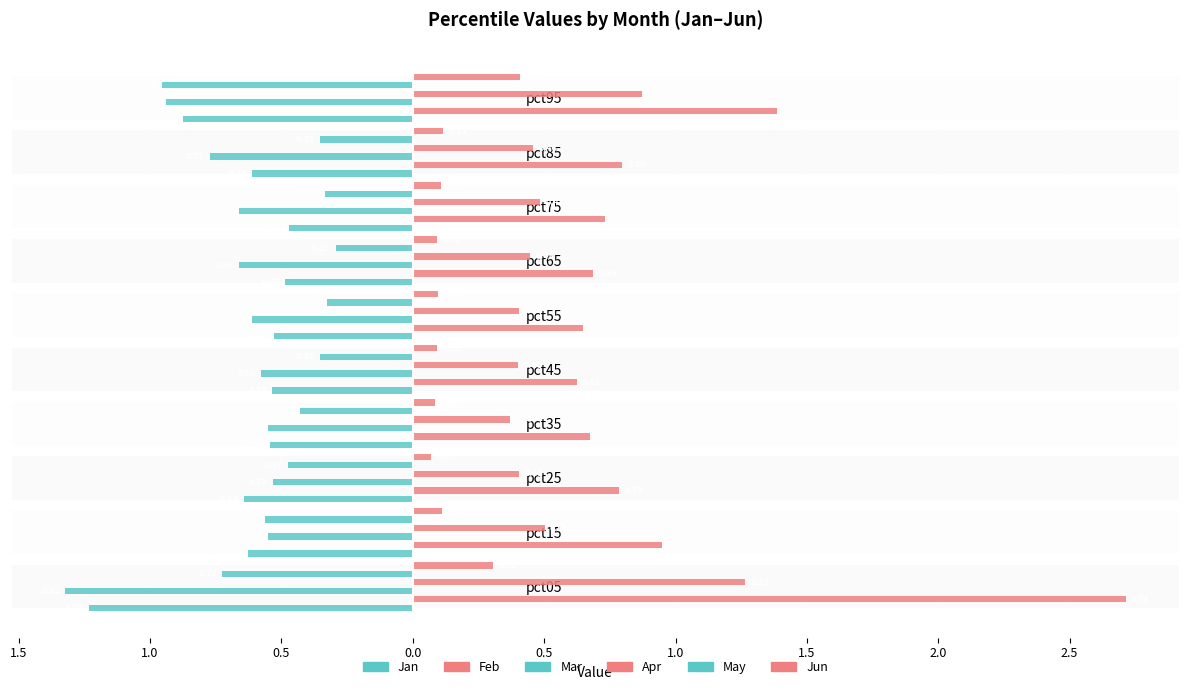

Reading right to left, list all the values displayed in this chart.

Jan: -0.9	-0.6	-0.5	-0.5	-0.5	-0.5	-0.5	-0.6	-0.6	-1.2
Feb: 1.4	0.8	0.7	0.7	0.6	0.6	0.7	0.8	0.9	2.7
Mar: -0.9	-0.8	-0.7	-0.7	-0.6	-0.6	-0.5	-0.5	-0.6	-1.3
Apr: 0.9	0.5	0.5	0.4	0.4	0.4	0.4	0.4	0.5	1.3
May: -1.0	-0.4	-0.3	-0.3	-0.3	-0.4	-0.4	-0.5	-0.6	-0.7
Jun: 0.4	0.1	0.1	0.1	0.1	0.1	0.1	0.1	0.1	0.3